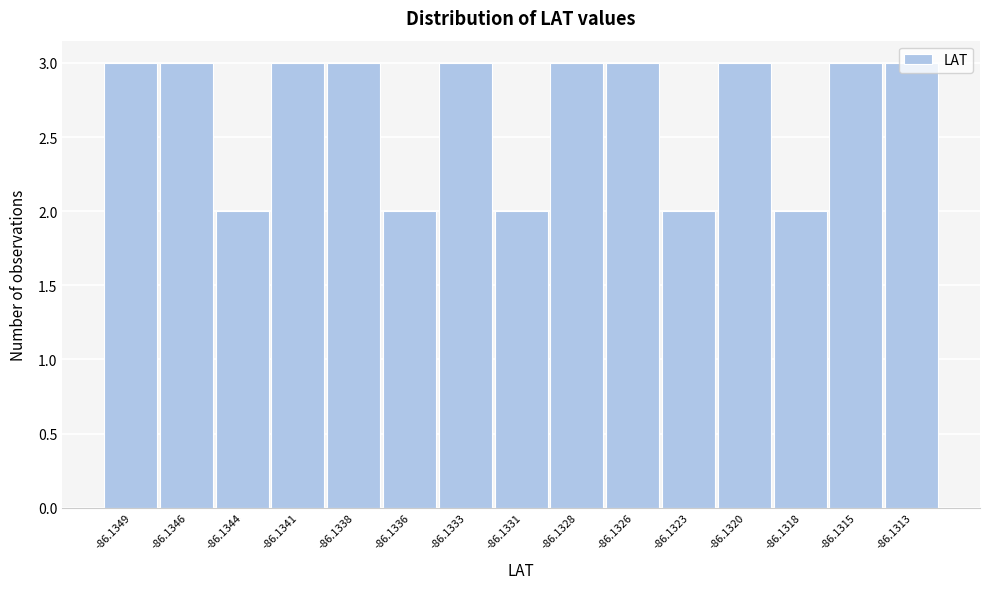

What is the sum of the values at -86.1346 and -86.1313?

6